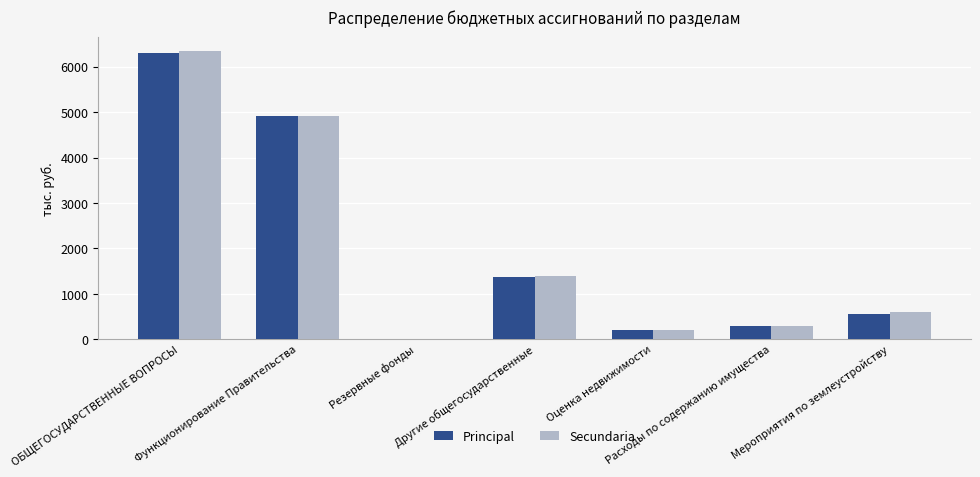

The value of Principal at Расходы по содержанию имущества is 300.0. True or false?

True